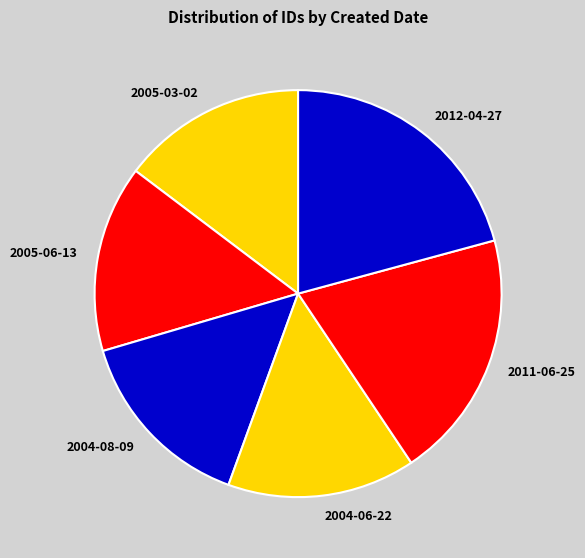

How many slices are in this pie chart?

6